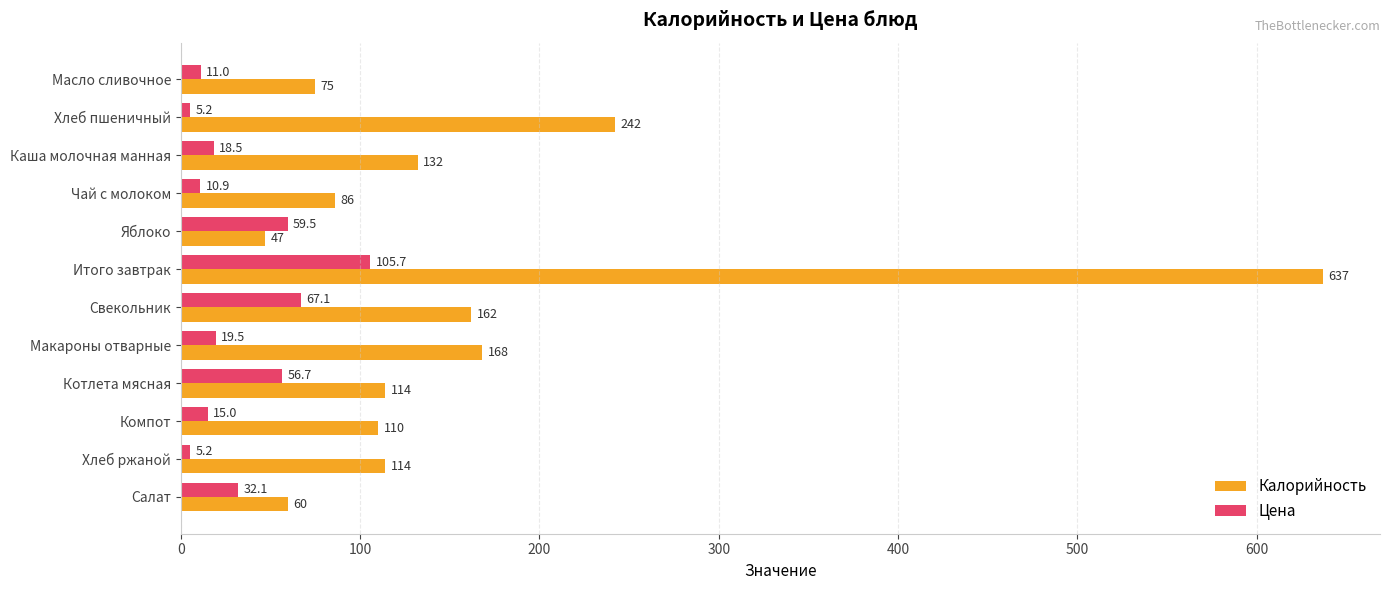

What is the difference between the maximum and minimum values in the Калорийность series?

590.0